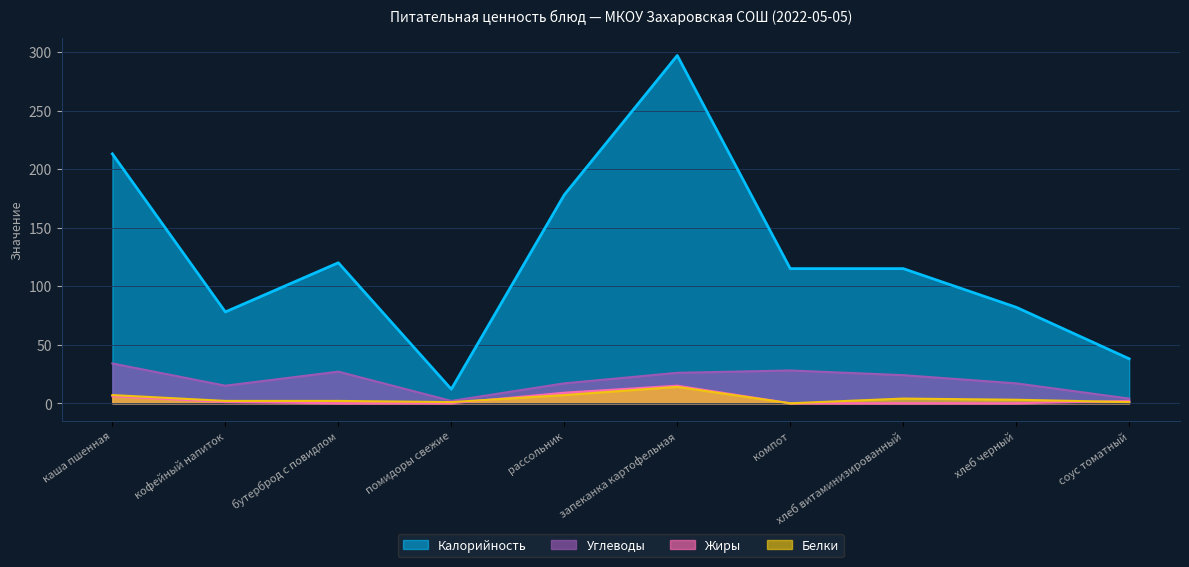

True or false: Калорийность has a value of 178 at рассольник.

True